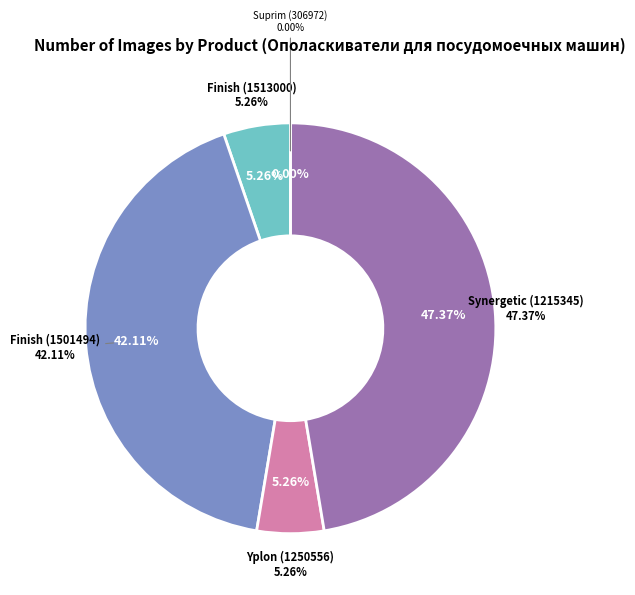

Combined, what portion of the pie is Finish (1501494) and Suprim (306972)?

42.1%